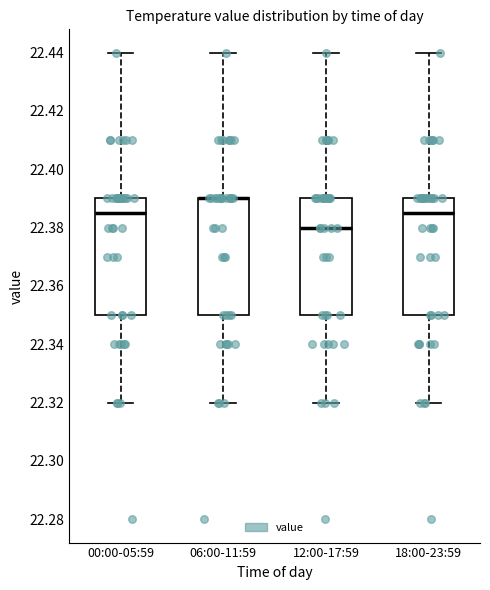

Reading left to right, transcribe this box plot: for each box, give where its median line is, the range the box spans, and where its two whiskers end, as read against the y-axis. The values are not printed on the chart, so give them approximately, as read against the axis.

00:00-05:59: median 22.386, box 22.350 to 22.390, whiskers 22.320 to 22.440
06:00-11:59: median 22.390 (drawn on the box's upper edge), box 22.350 to 22.390, whiskers 22.320 to 22.440
12:00-17:59: median 22.380, box 22.350 to 22.390, whiskers 22.320 to 22.440
18:00-23:59: median 22.386, box 22.350 to 22.390, whiskers 22.320 to 22.440